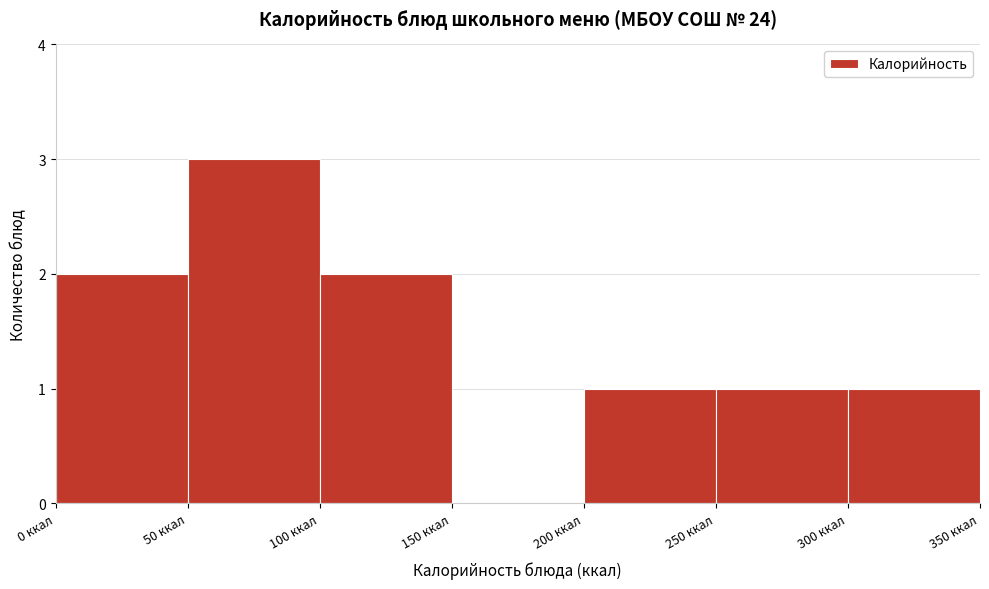

Reading left to right, list every bar in this chart as the range it spans on the x-axis followed by its height. The values are not printed on the chart, so give them approximately, as read against the axis.

0 to 50: 2
50 to 100: 3
100 to 150: 2
150 to 200: 0
200 to 250: 1
250 to 300: 1
300 to 350: 1